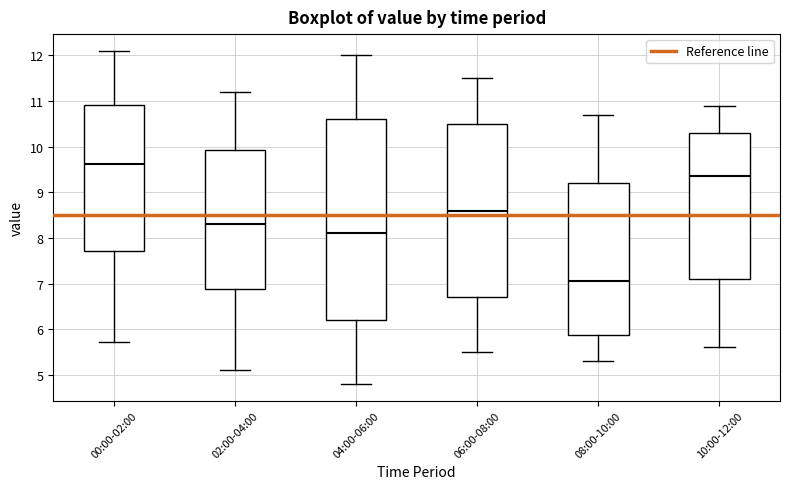

Which box's median line is the lowest?

08:00-10:00